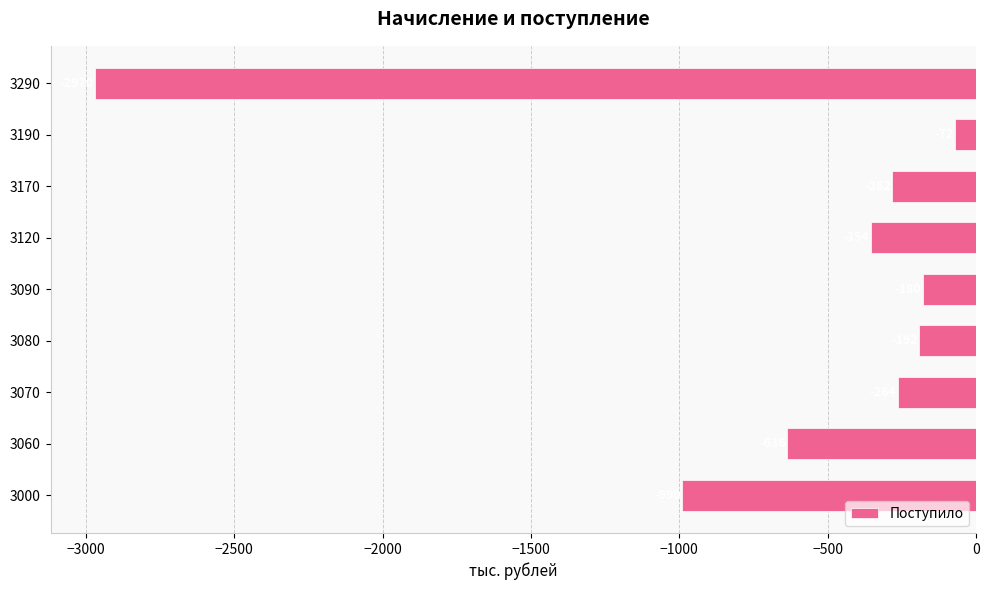

What is the smallest value displayed?

-2970